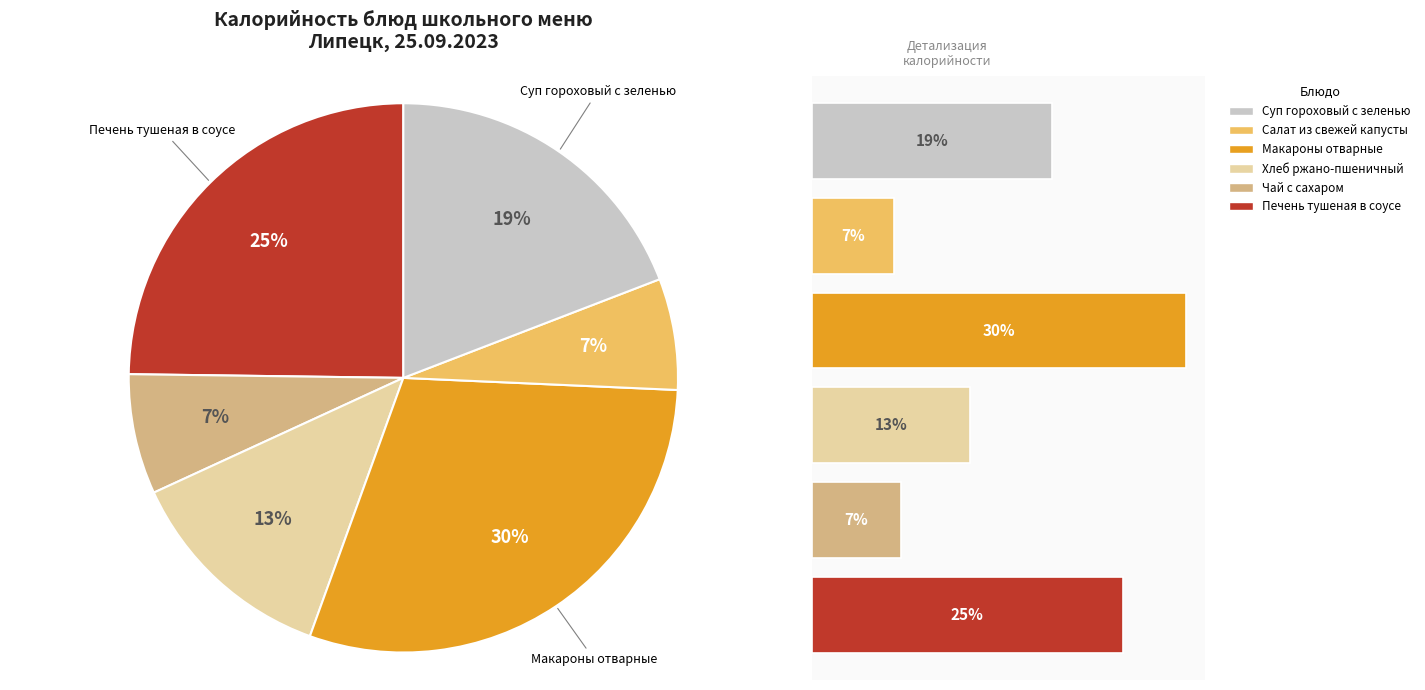

Does Печень тушеная в соусе represent more than half of the total?

No